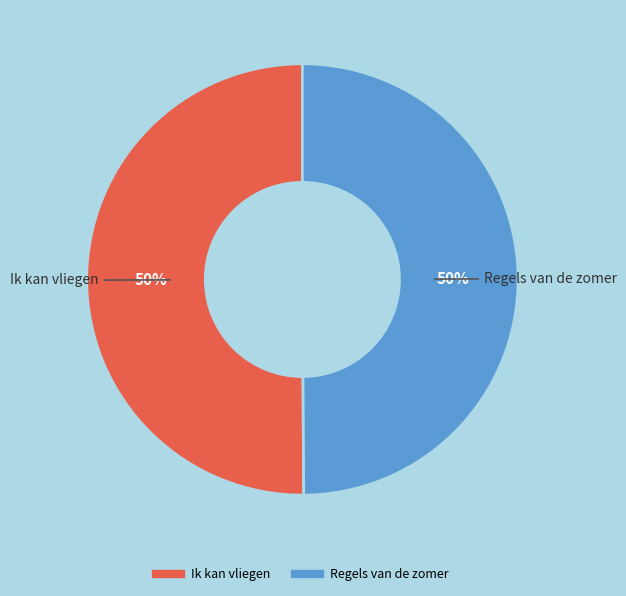

How many segments does this pie chart have?

2